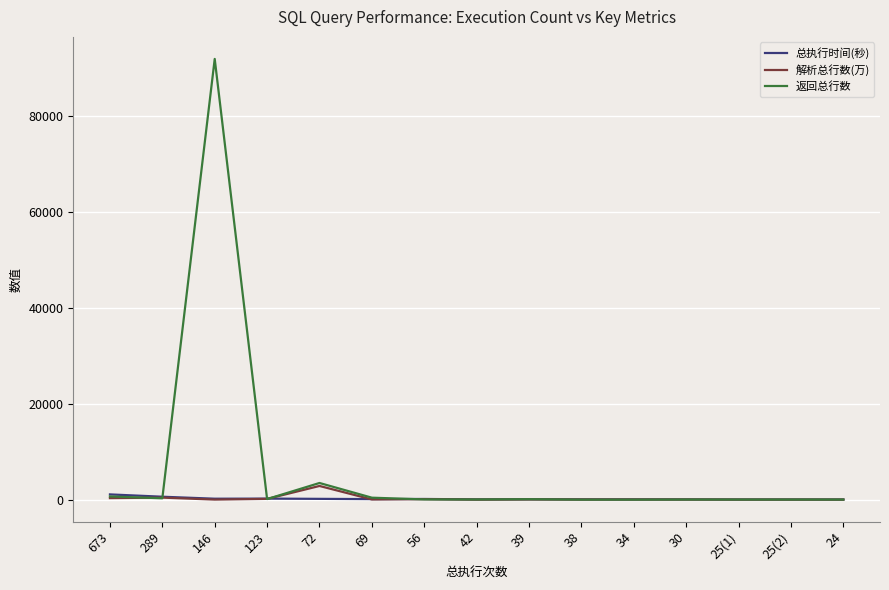

What is the maximum value shown in the chart?

91849.0